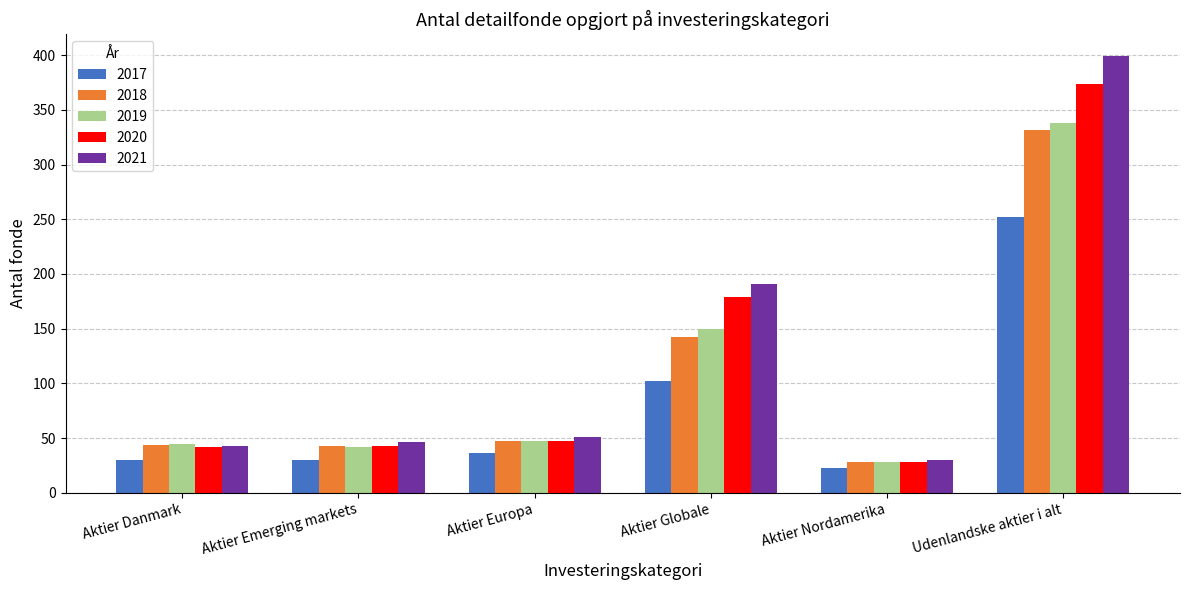

True or false: 2017 has a value of 403 at Udenlandske aktier i alt.

False